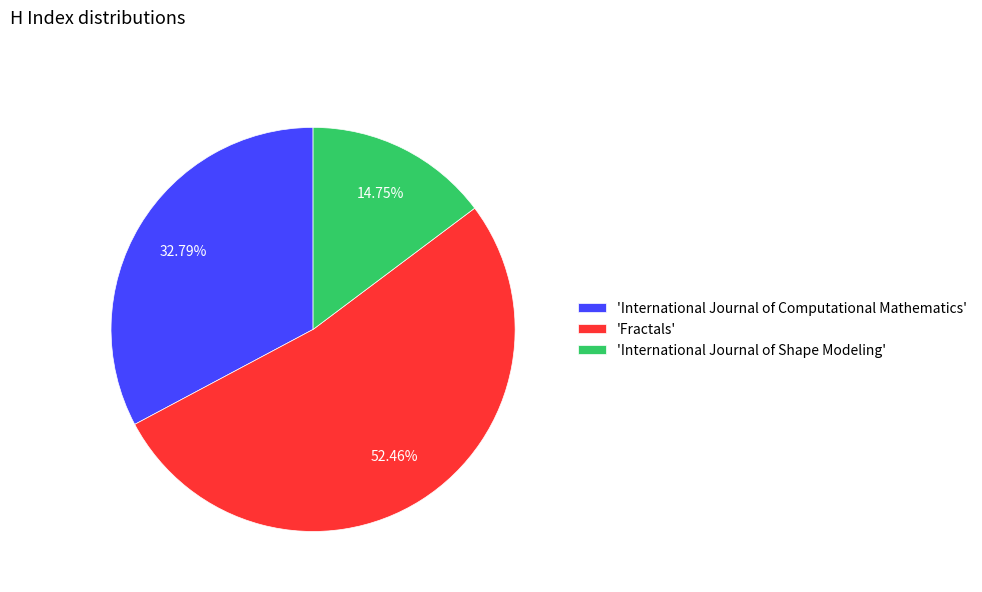

Which slice represents more than half of the pie?

'Fractals'